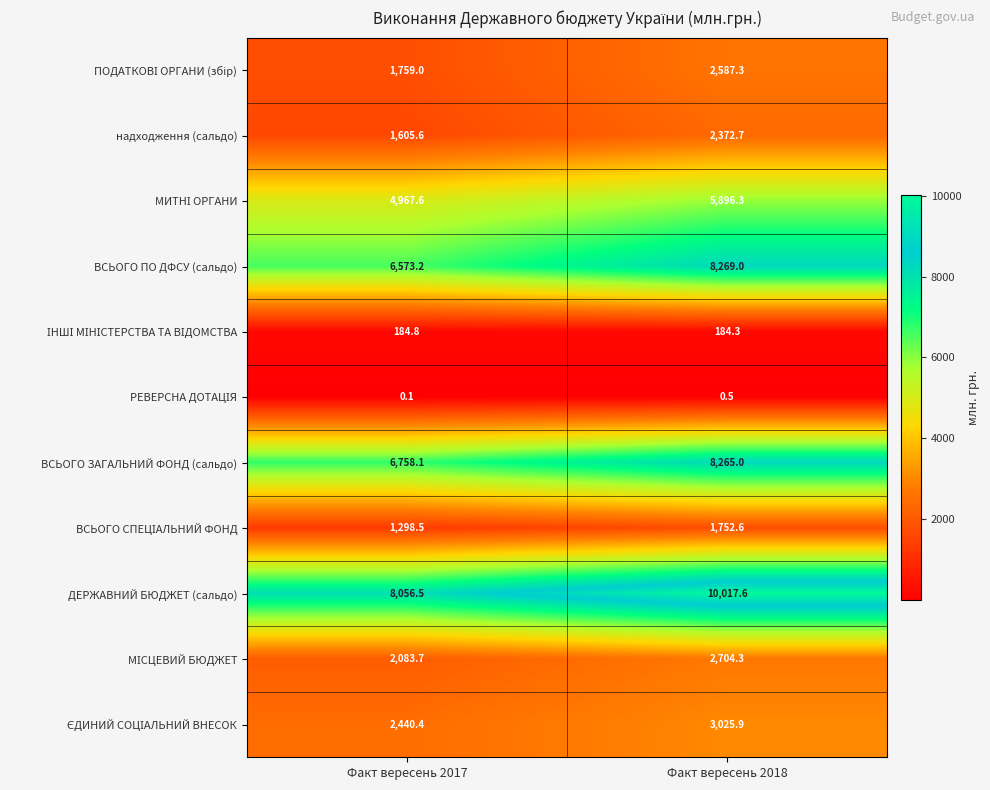

The ДЕРЖАВНИЙ БЮДЖЕТ (сальдо) series shows 13577.6 at Факт вересень 2017. True or false?

False